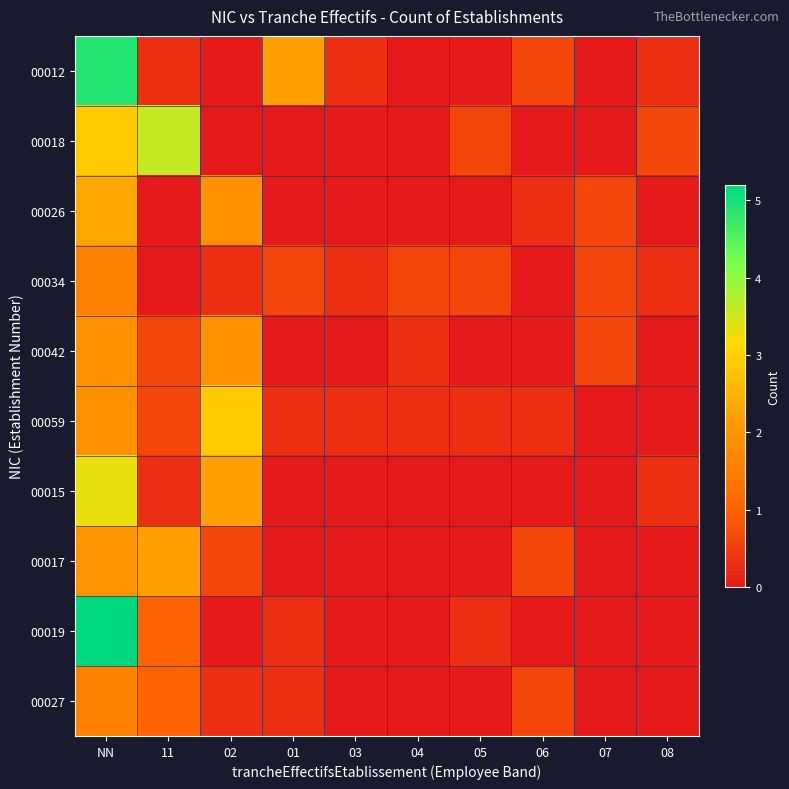

Which category has the lowest value across all series?

02